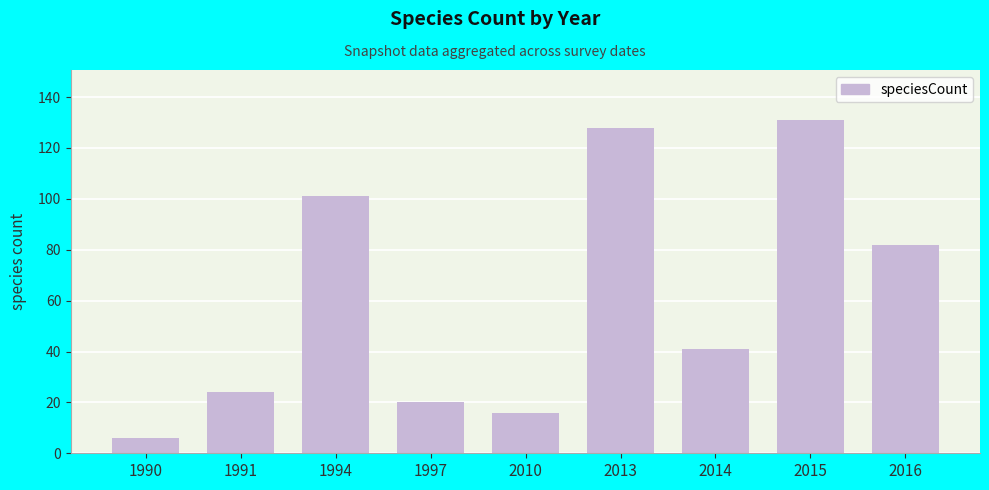

What is the difference between the second highest and second lowest values?

112